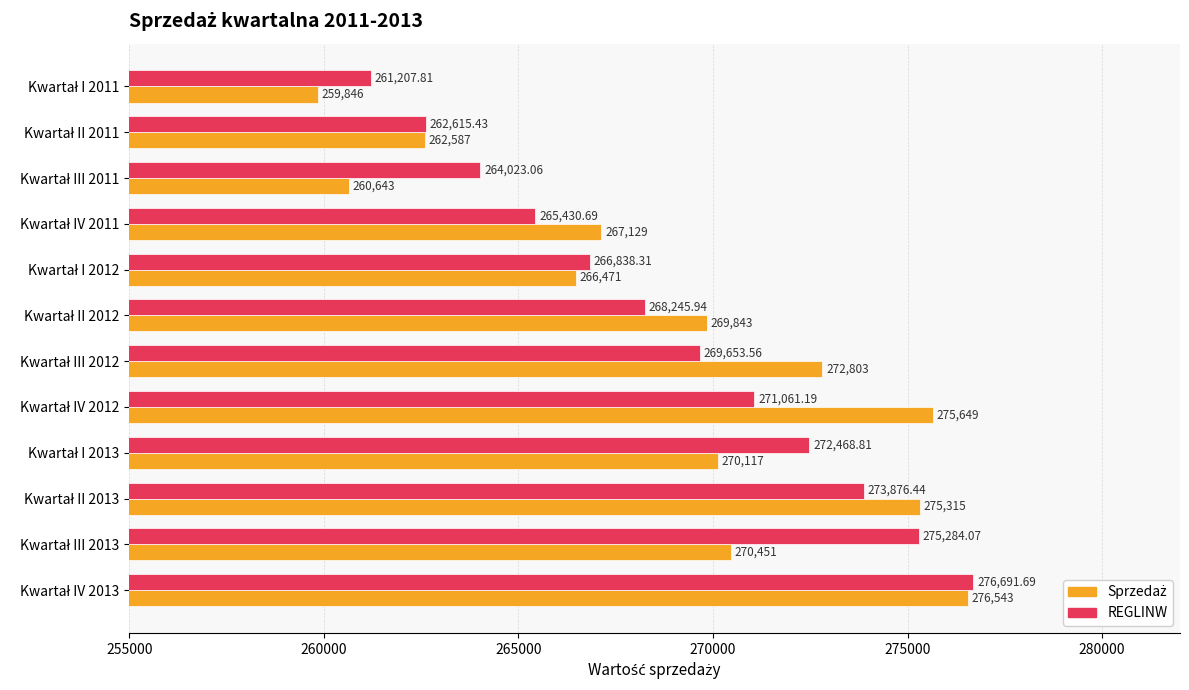

At how many categories does at least one series exceed 274007?

4